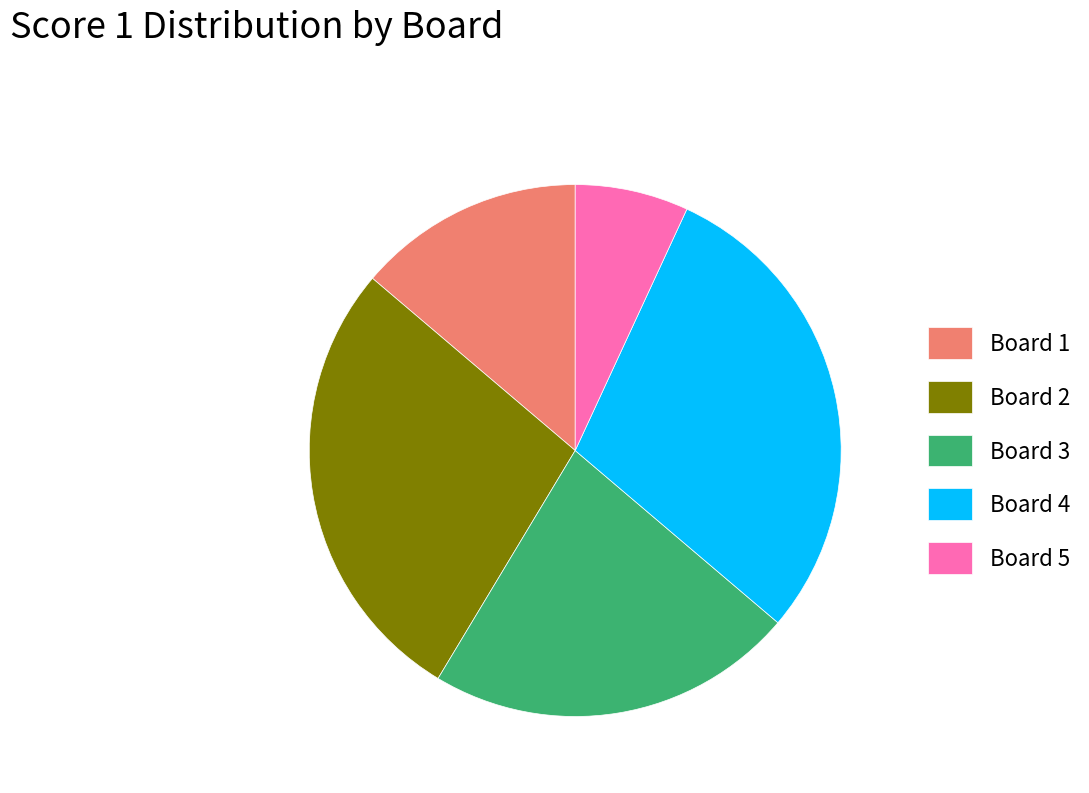

Combined, do Board 4 and Board 3 account for over 50%?

Yes